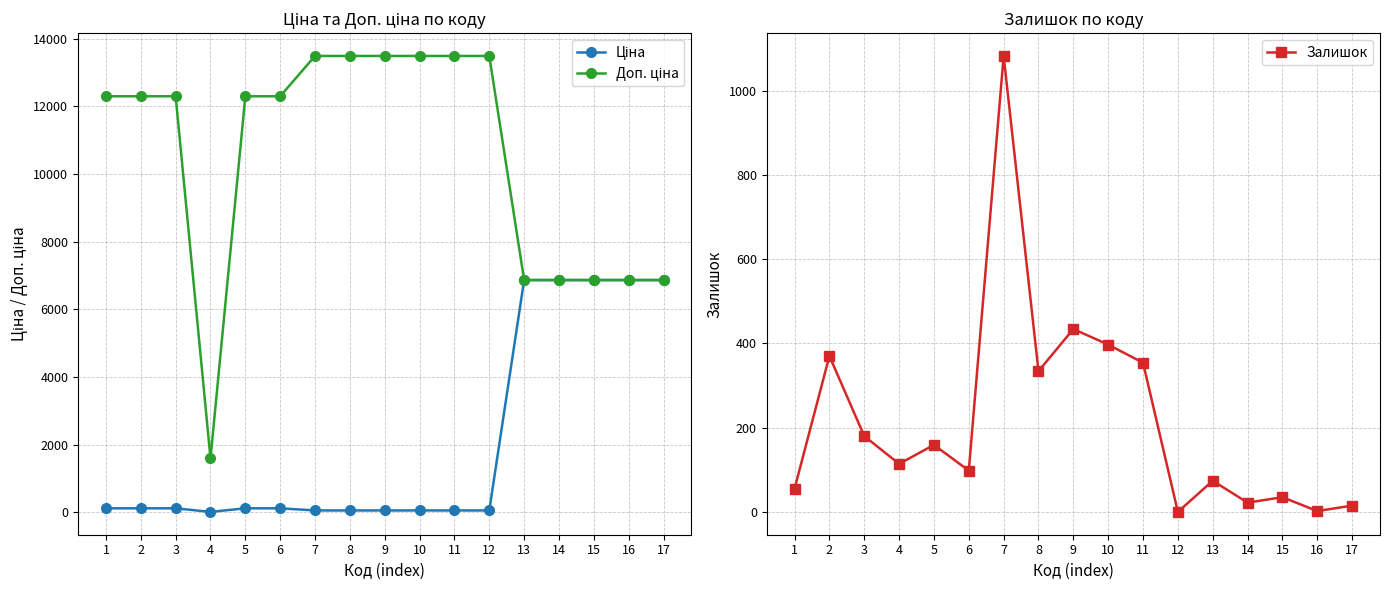

What is the sum of the Залишок values at 3 and 16?

182